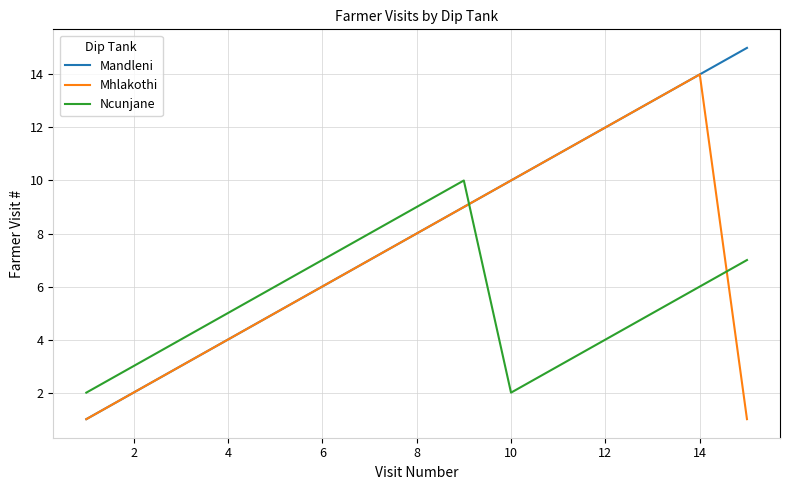

What is the maximum value for Mandleni?

15